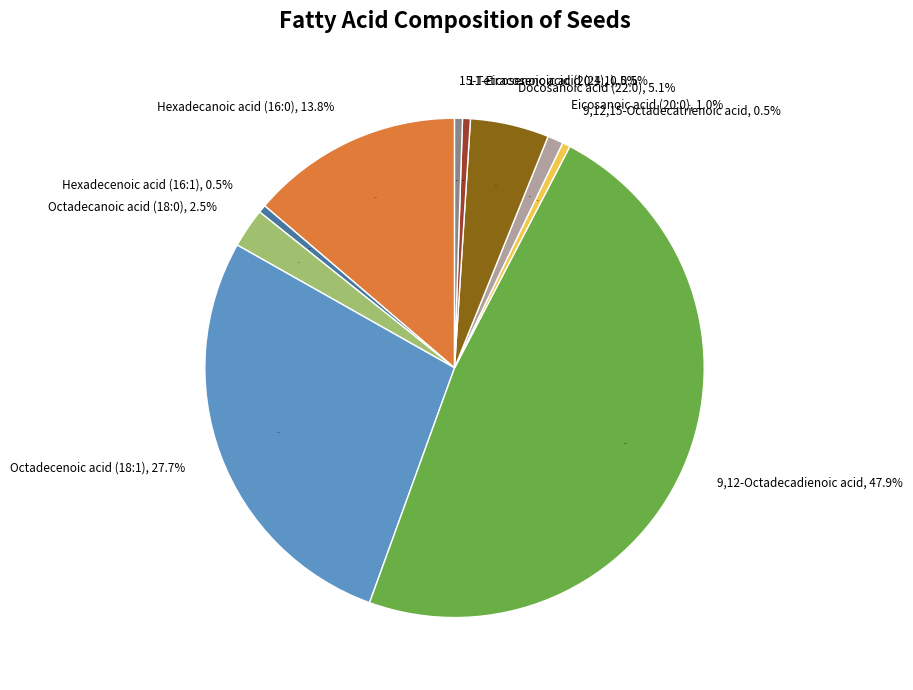

Is there a majority slice in this chart?

No